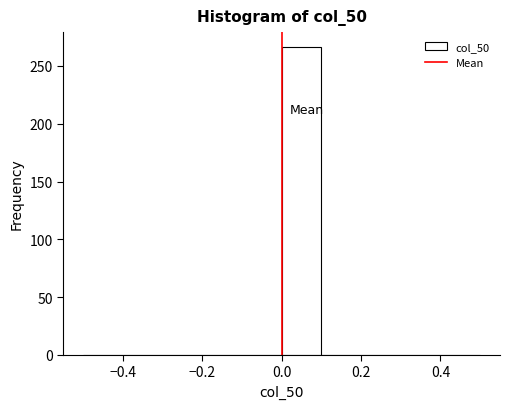

Which range on the x-axis has the tallest bar?

0.0 to 0.1